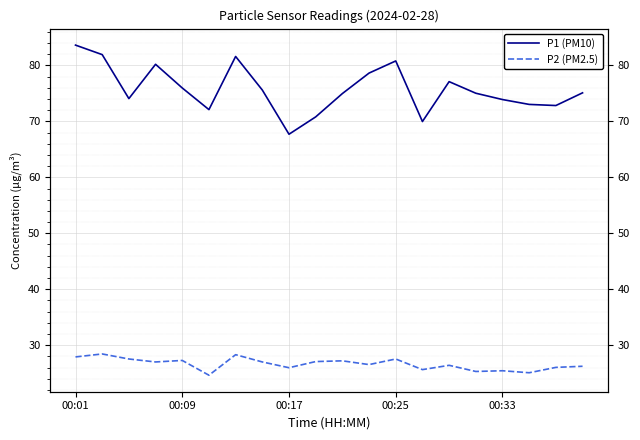

True or false: P1 (PM10) and P2 (PM2.5) intersect in this chart.

False